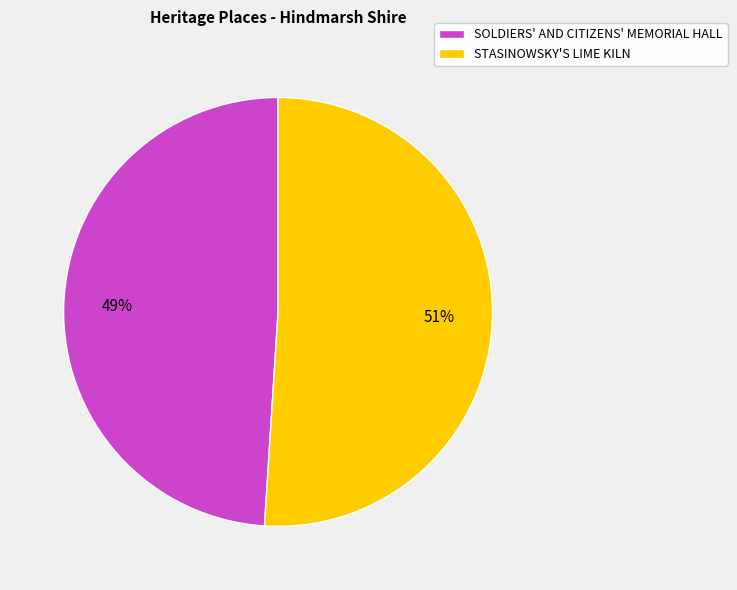

How many segments does this pie chart have?

2